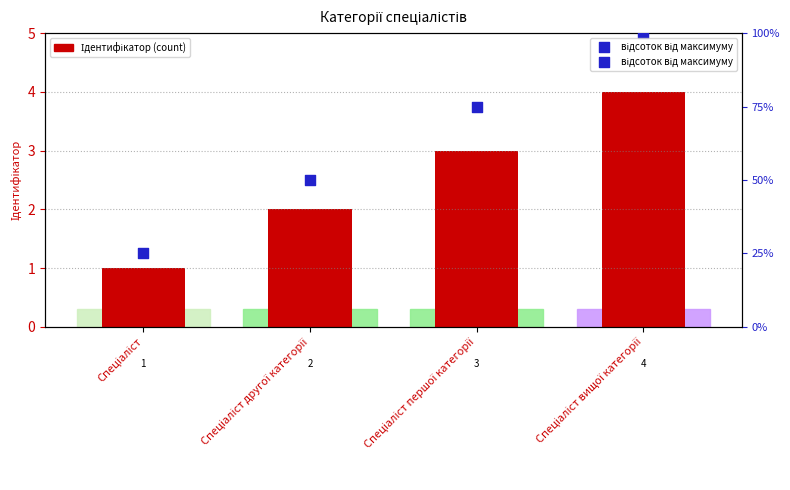

Which series has the largest total across all categories?

відсоток від максимуму